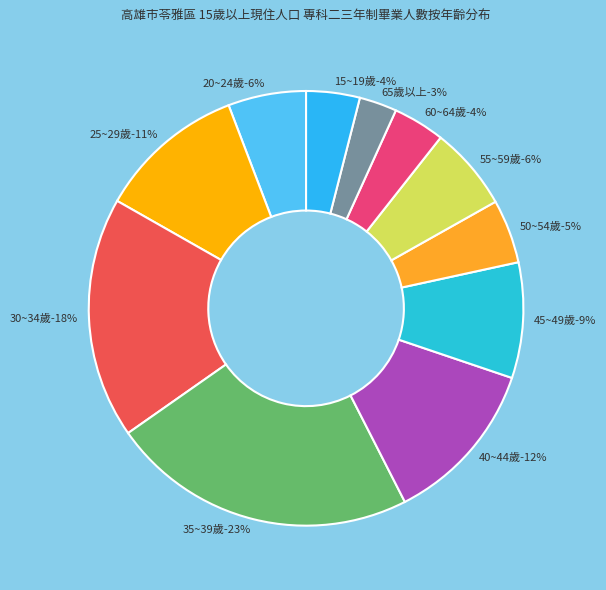

What percentage is NOT represented by 45~49歲?

91.4%